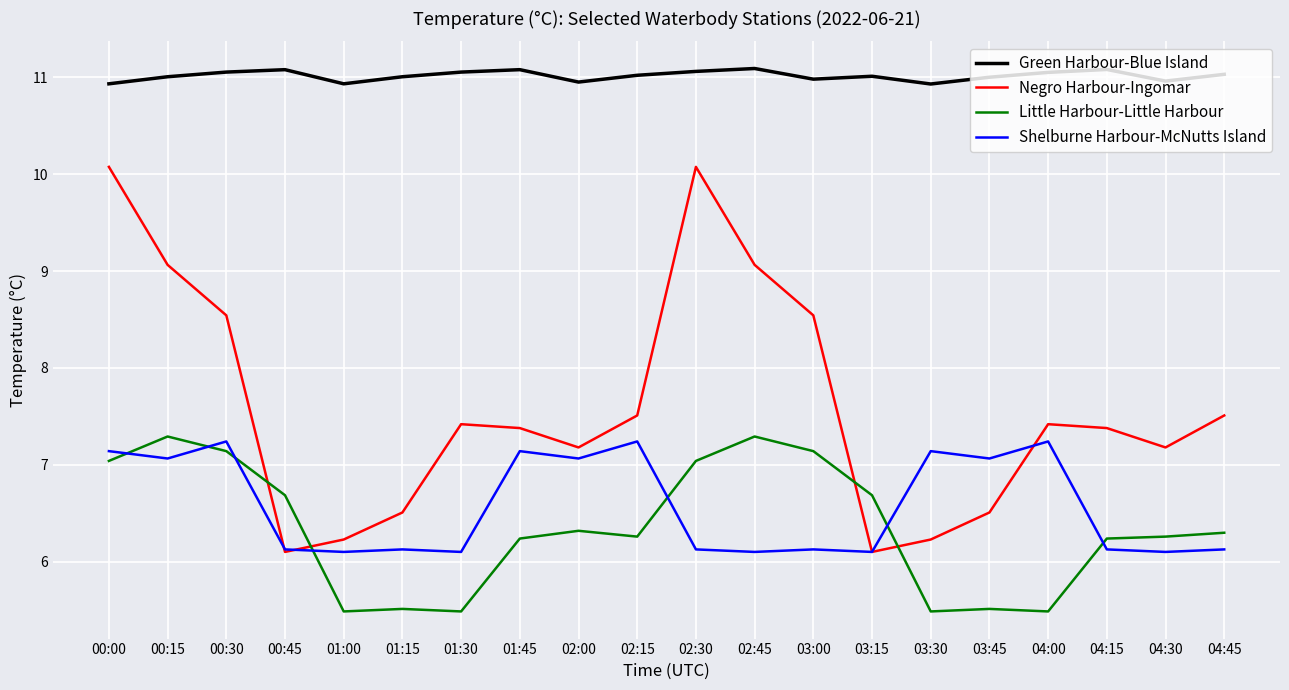

List the series in order of their peak value, lowest first.

Shelburne Harbour-McNutts Island, Little Harbour-Little Harbour, Negro Harbour-Ingomar, Green Harbour-Blue Island